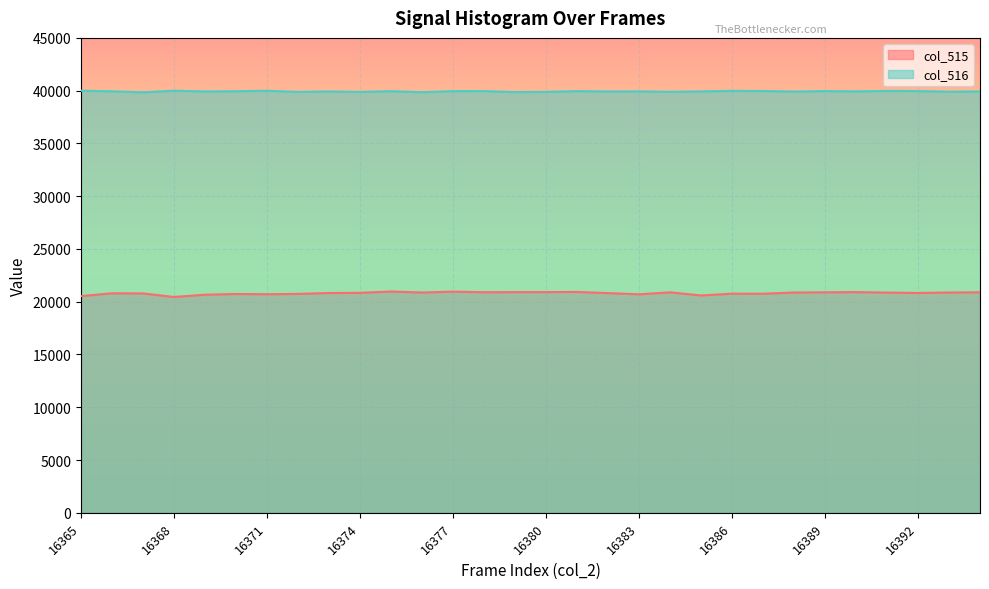

At which label is col_515 closest to 20708?

16371